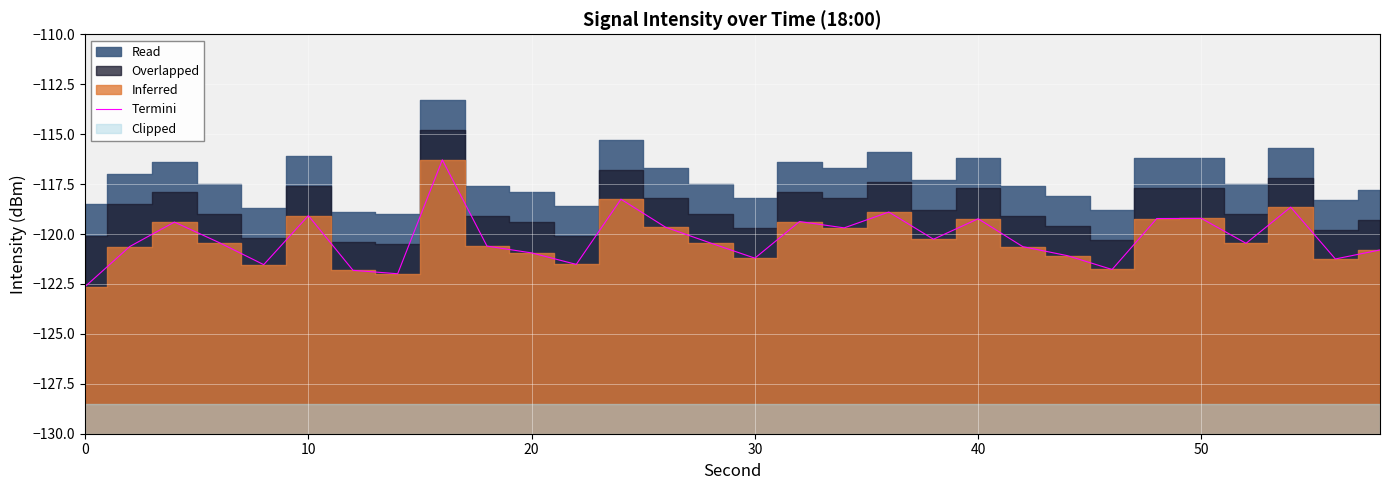

What is the minimum value for Termini?

-122.6